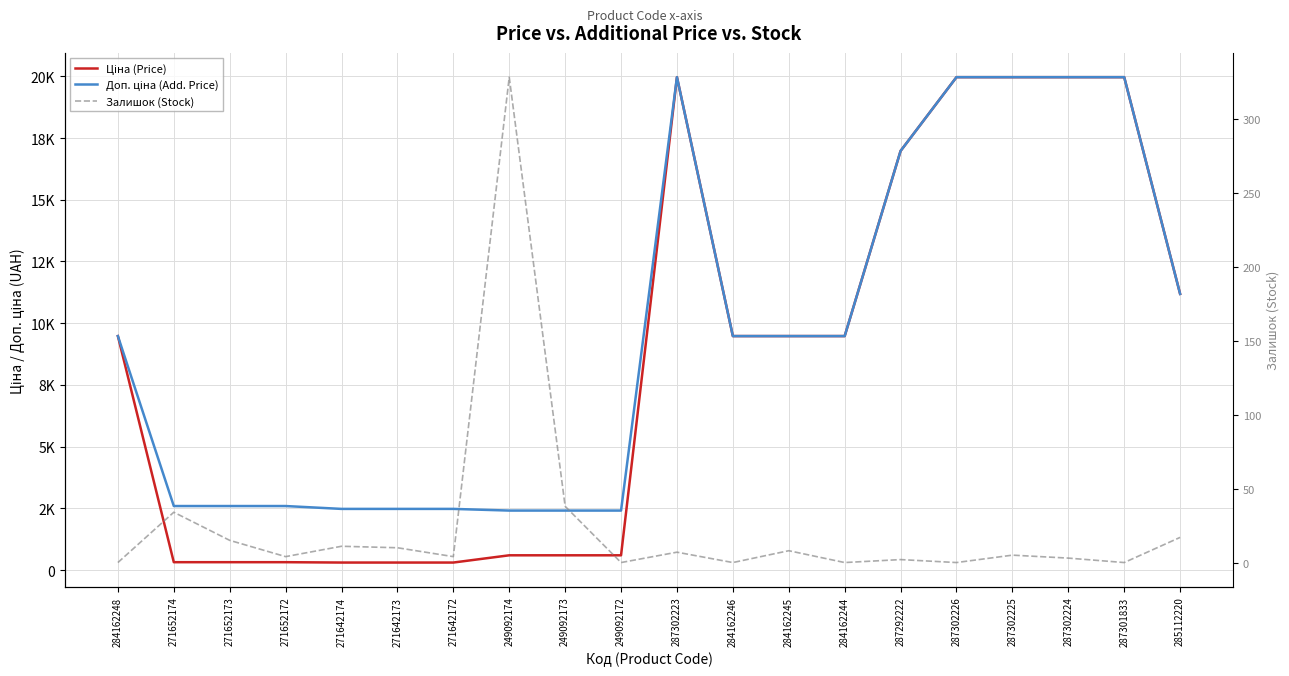

Reading left to right, transcribe all the data shown in this chart.

Ціна (Price): 9480.1	324.8	324.8	324.8	310.3	310.3	310.3	603.7	603.7	603.7	19964.2	9480.1	9480.1	9480.1	16976.3	19964.2	19964.2	19964.2	19964.2	11188.2
Доп. ціна (Add. Price): 9480.1	2598.3	2598.3	2598.3	2482.4	2482.4	2482.4	2414.8	2414.8	2414.8	19964.2	9480.1	9480.1	9480.1	16976.3	19964.2	19964.2	19964.2	19964.2	11188.2
Залишок (Stock): 0.0	34.0	15.0	4.0	11.0	10.0	4.0	328.0	38.0	0.0	7.0	0.0	8.0	0.0	2.0	0.0	5.0	3.0	0.0	17.0